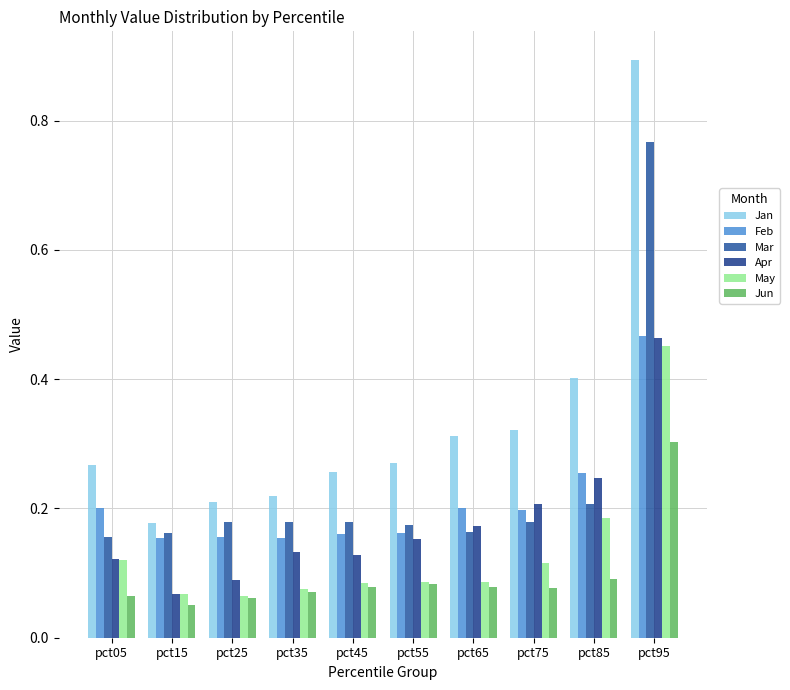

Reading left to right, list all the values displayed in this chart.

Jan: pct05=0.3	pct15=0.2	pct25=0.2	pct35=0.2	pct45=0.3	pct55=0.3	pct65=0.3	pct75=0.3	pct85=0.4	pct95=0.9
Feb: pct05=0.2	pct15=0.2	pct25=0.2	pct35=0.2	pct45=0.2	pct55=0.2	pct65=0.2	pct75=0.2	pct85=0.3	pct95=0.5
Mar: pct05=0.2	pct15=0.2	pct25=0.2	pct35=0.2	pct45=0.2	pct55=0.2	pct65=0.2	pct75=0.2	pct85=0.2	pct95=0.8
Apr: pct05=0.1	pct15=0.1	pct25=0.1	pct35=0.1	pct45=0.1	pct55=0.2	pct65=0.2	pct75=0.2	pct85=0.2	pct95=0.5
May: pct05=0.1	pct15=0.1	pct25=0.1	pct35=0.1	pct45=0.1	pct55=0.1	pct65=0.1	pct75=0.1	pct85=0.2	pct95=0.5
Jun: pct05=0.1	pct15=0.1	pct25=0.1	pct35=0.1	pct45=0.1	pct55=0.1	pct65=0.1	pct75=0.1	pct85=0.1	pct95=0.3